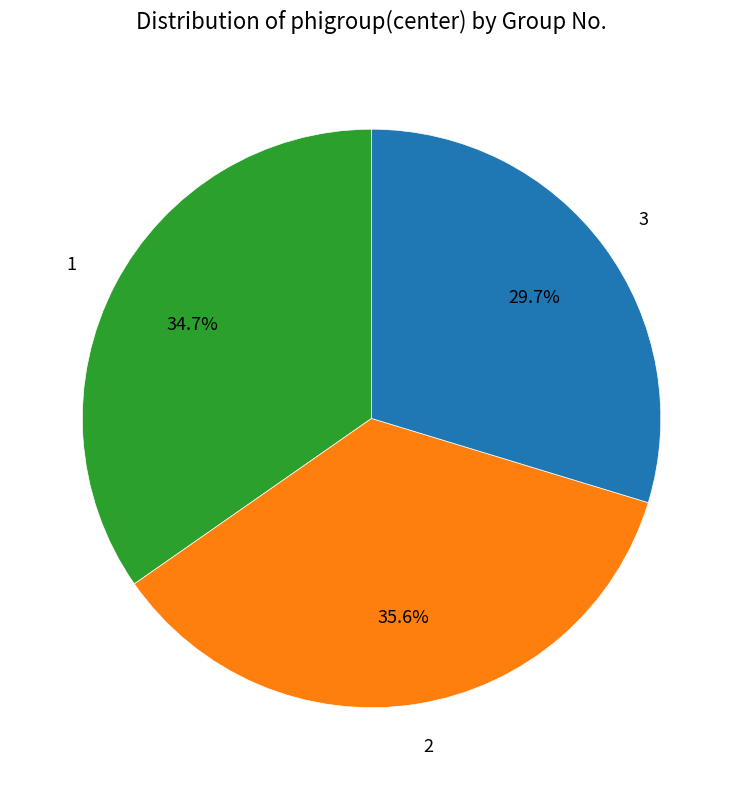

Which has a higher value, 1 or 3?

1